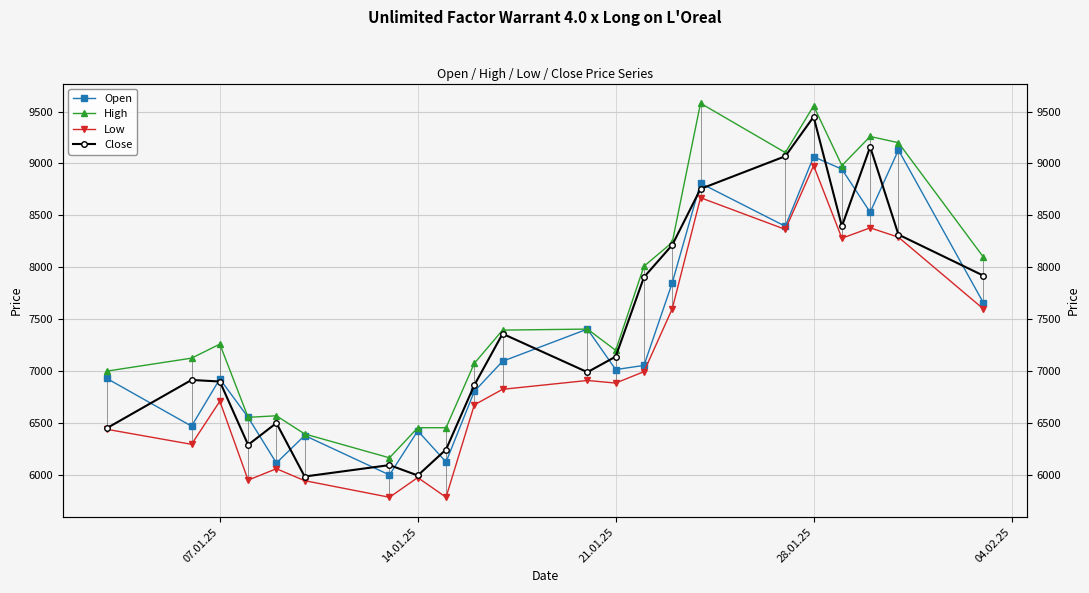

In Close, how many points are lower than both neighbors (excluding endpoints)?

5